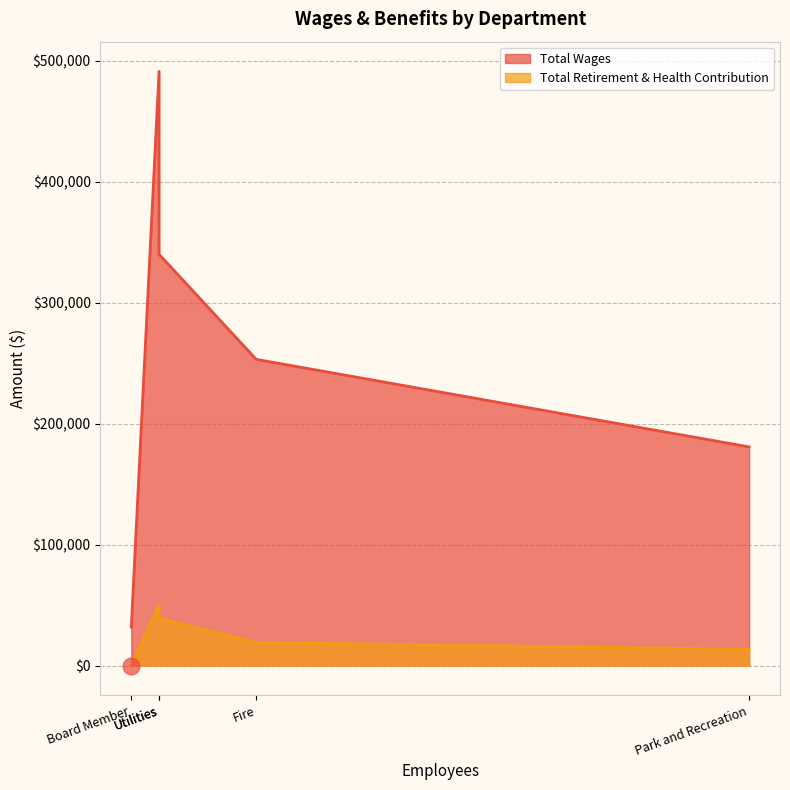

True or false: Total Retirement & Health Contribution has more than 1 points higher than both neighbors.

False